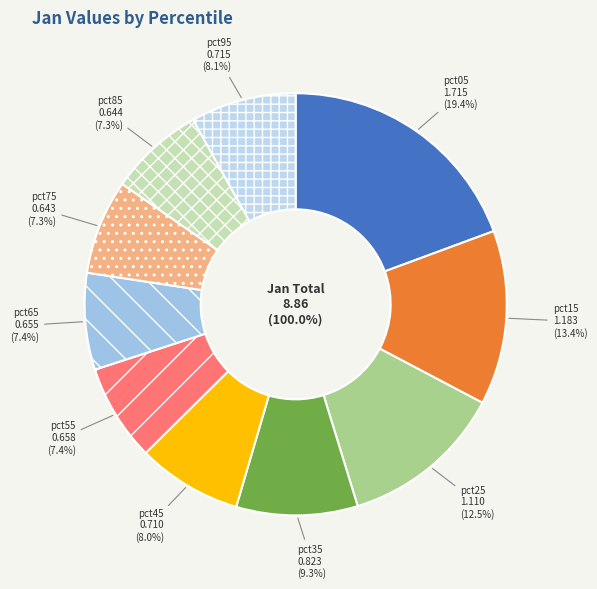

How many segments does this pie chart have?

10